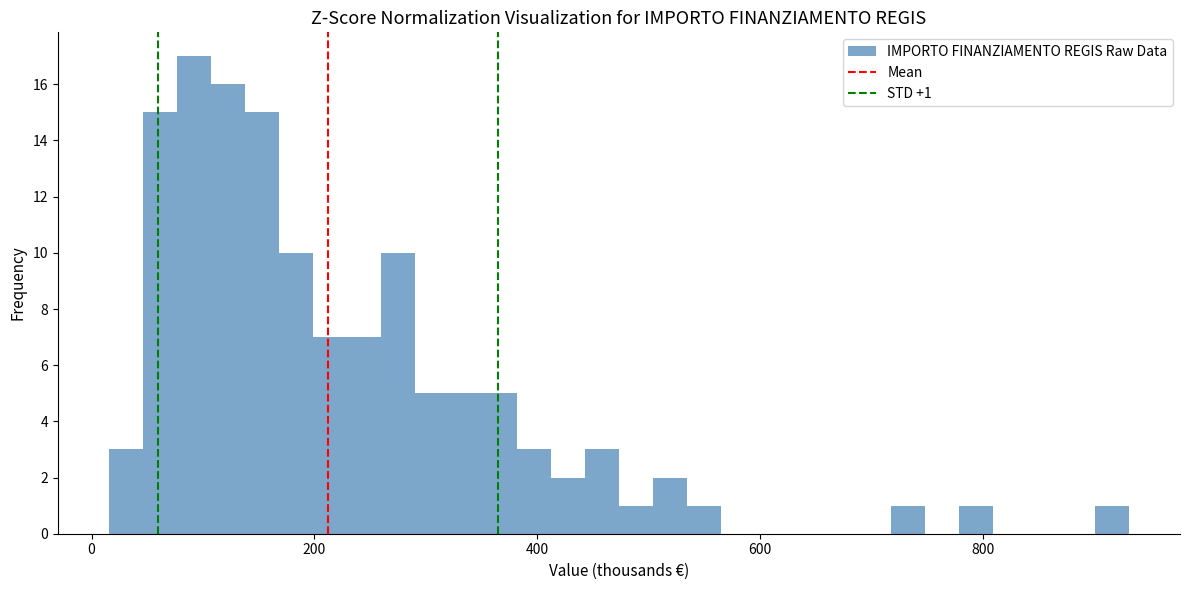

Read against the x-axis, roughly where is the centre of the tallest bar?

100